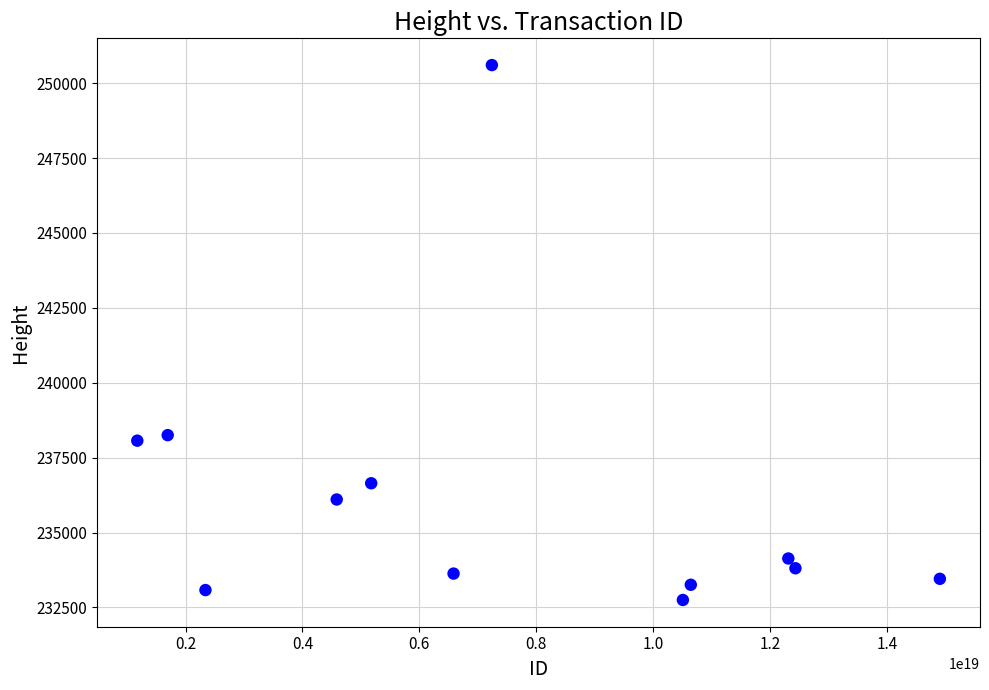

What is the range of X values (max minus min)?

13731951043779598336